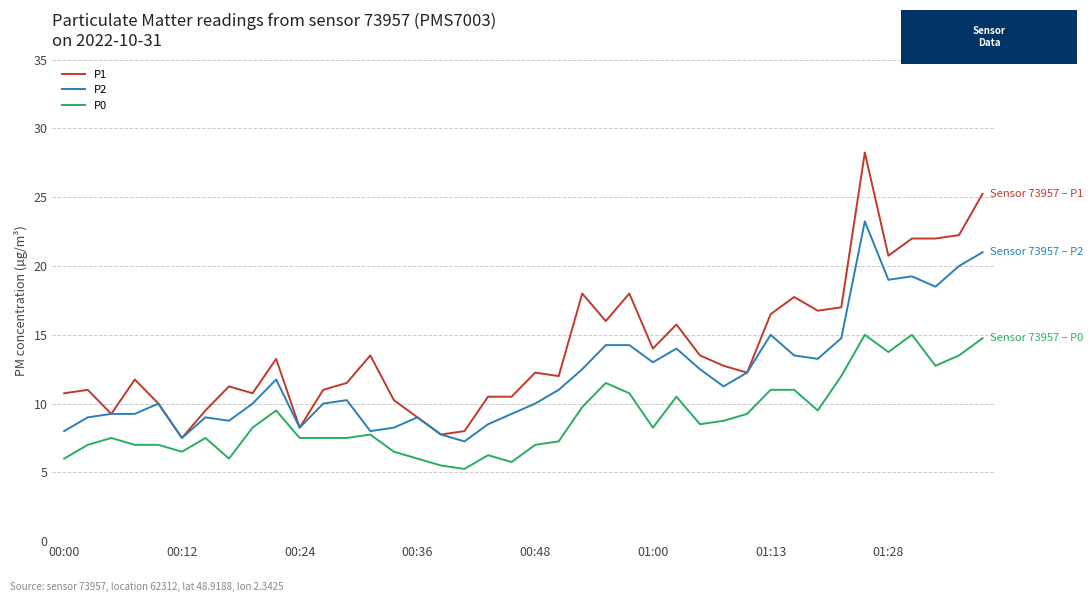

Which series has the largest range (max minus min)?

P1